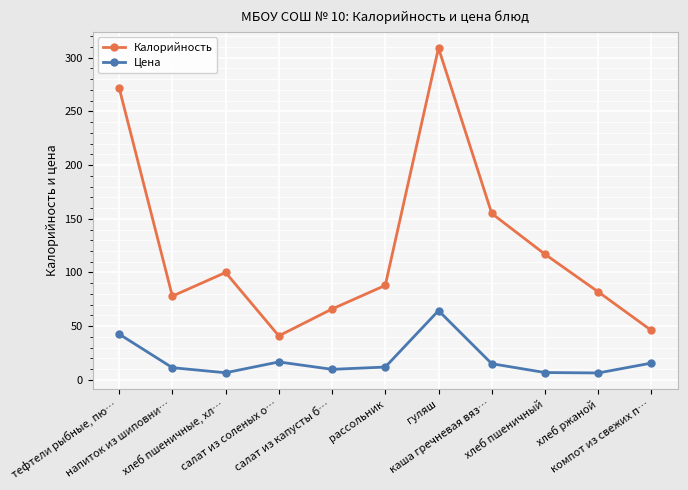

True or false: Калорийность and Цена cross at least once.

False